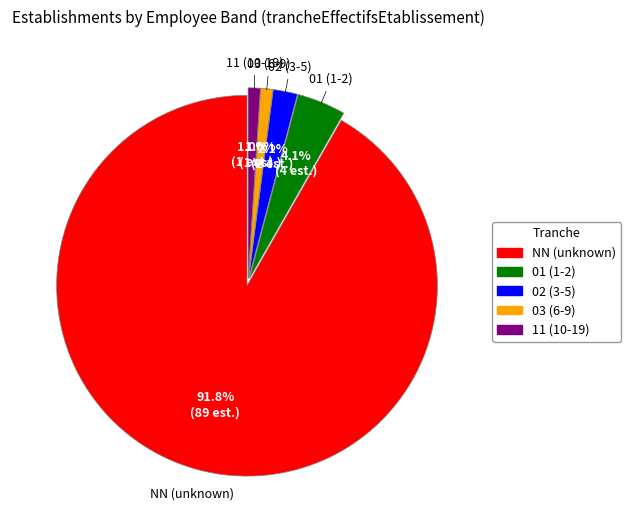

Which slice is the largest?

NN